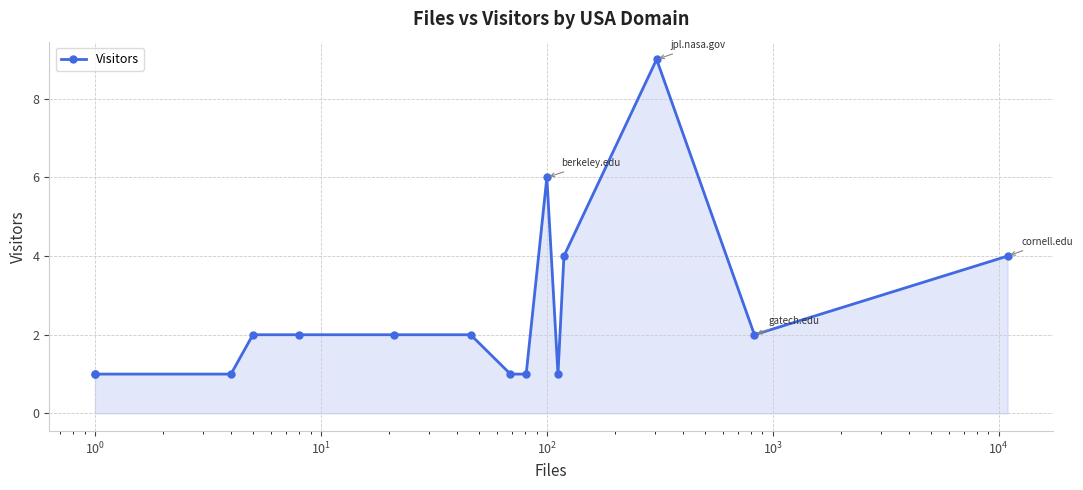

True or false: the data shows 0 at $\mathdefault{10^{-1}}$.

False